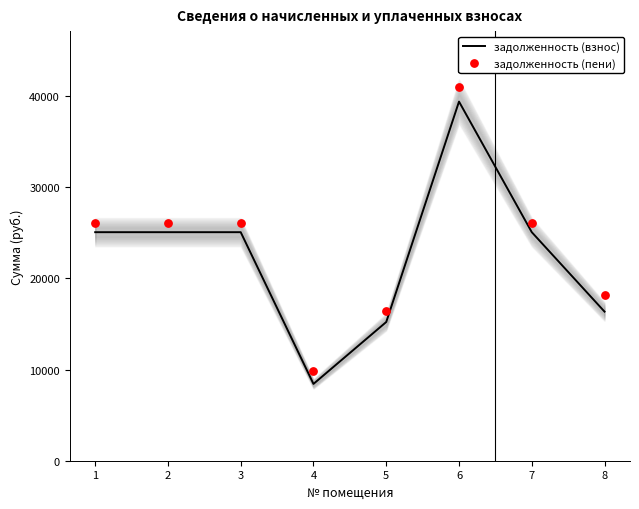

Which series has the largest Y range (max minus min)?

задолженность (пени)